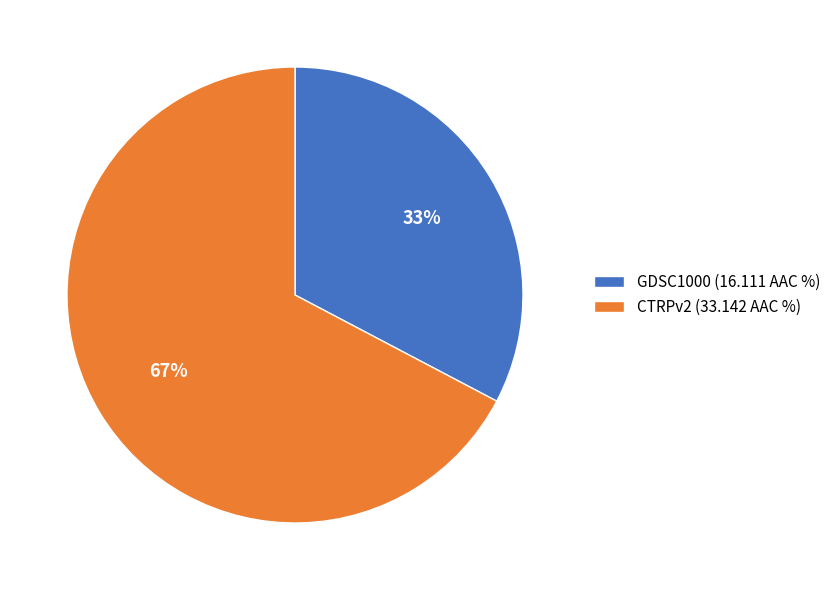

What percentage is the GDSC1000 slice, to the nearest percent?

33%